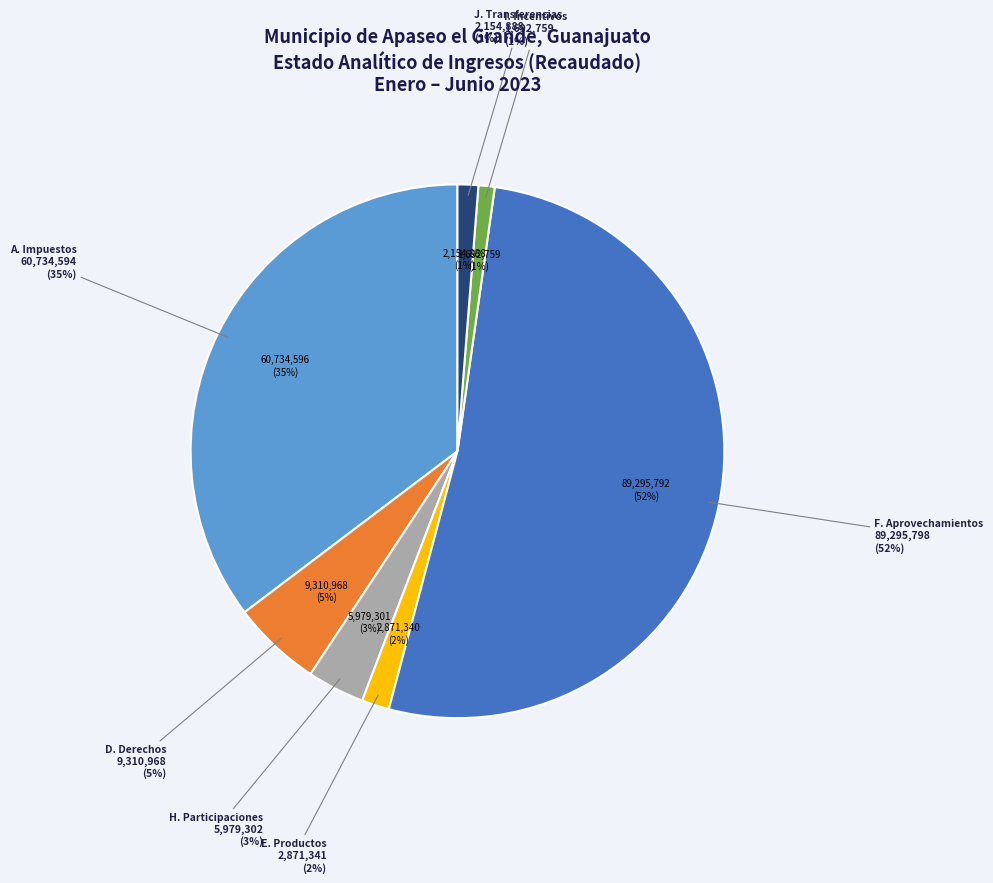

To the nearest percent, what percentage of the pie is I. Incentivos Derivados?

1%